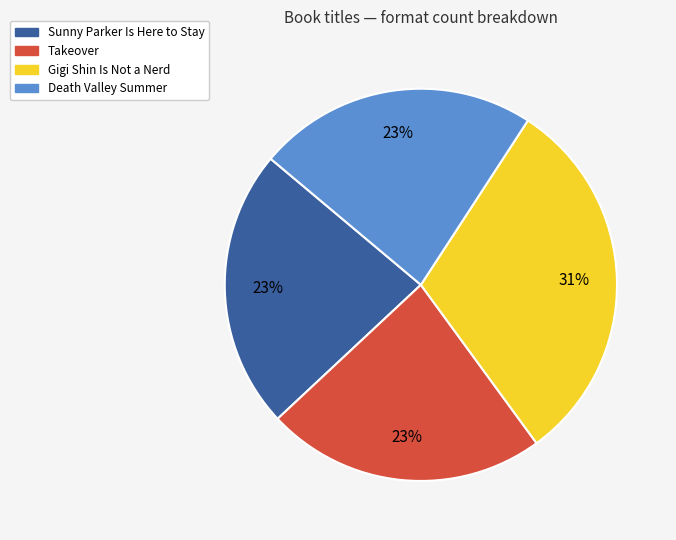

To the nearest percent, what is the difference between the largest and smallest slice percentages?

8%